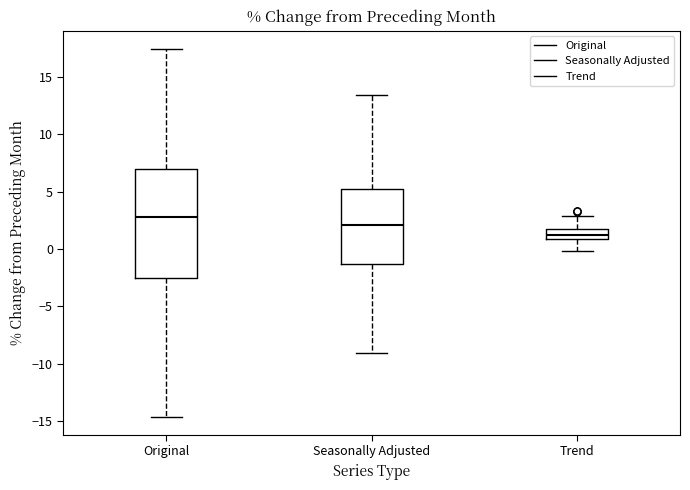

Comparing the boxes themselves (not the whiskers), which one is the tallest?

Original